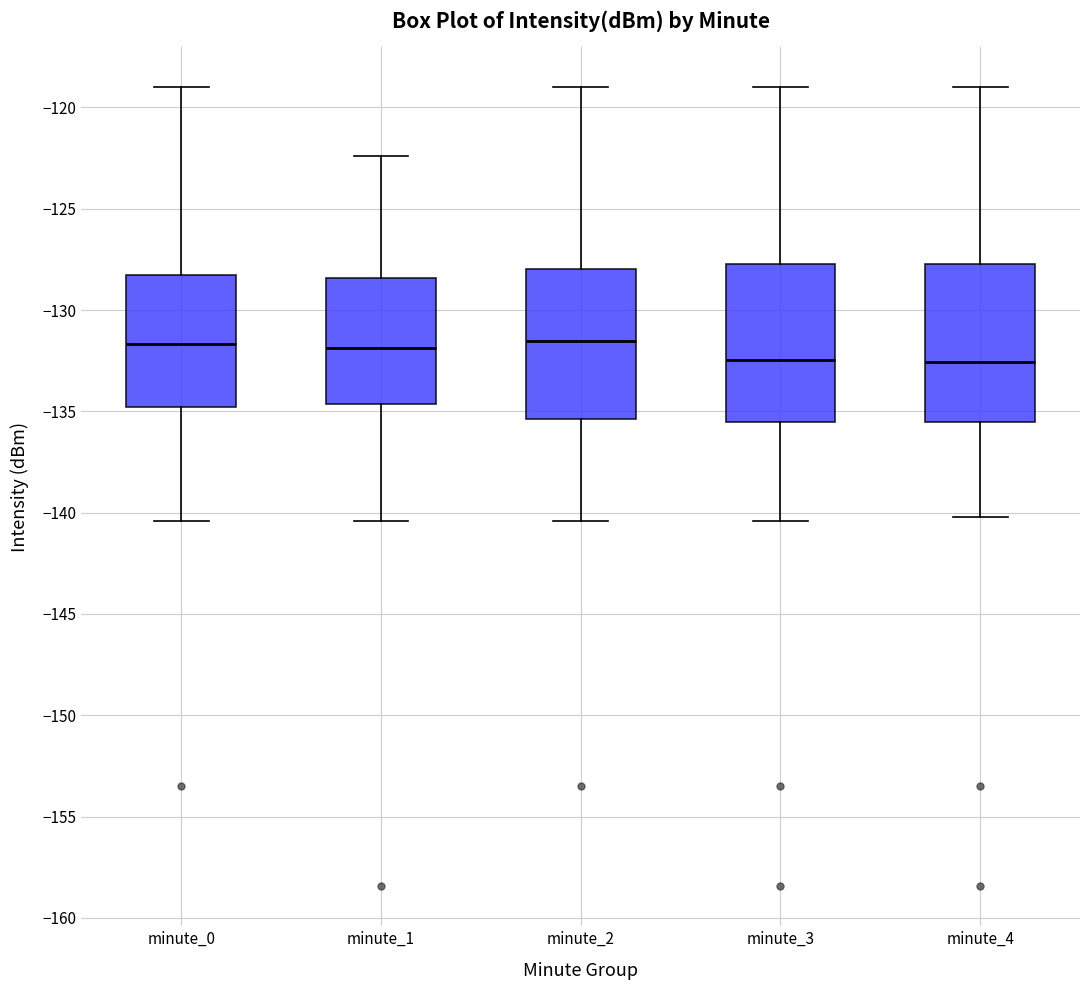

Reading left to right, transcribe this box plot: for each box, give where its median line is, the range the box spans, and where its two whiskers end, as read against the y-axis. The values are not printed on the chart, so give them approximately, as read against the axis.

minute_0: median -131.5, box -135.0 to -128.5, whiskers -140.5 to -119.0
minute_1: median -132.0, box -134.5 to -128.5, whiskers -140.5 to -122.5
minute_2: median -131.5, box -135.5 to -128.0, whiskers -140.5 to -119.0
minute_3: median -132.5, box -135.5 to -127.5, whiskers -140.5 to -119.0
minute_4: median -132.5, box -135.5 to -127.5, whiskers -140.0 to -119.0